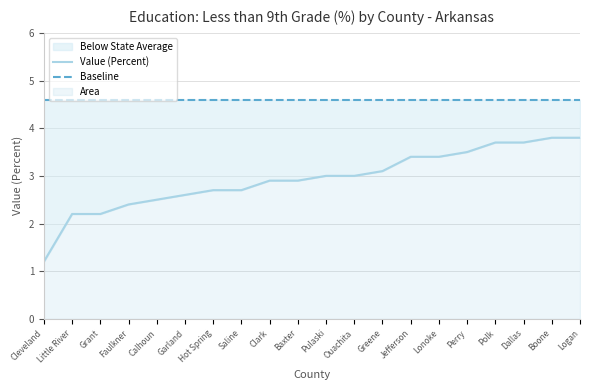

True or false: Baseline and Value (Percent) intersect in this chart.

False